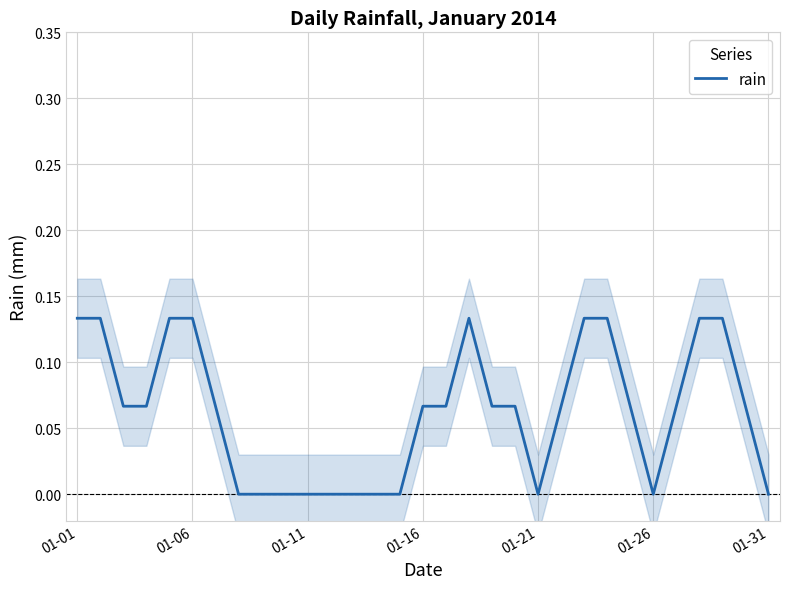

Is it true that the value at 8 is -0.1?

False